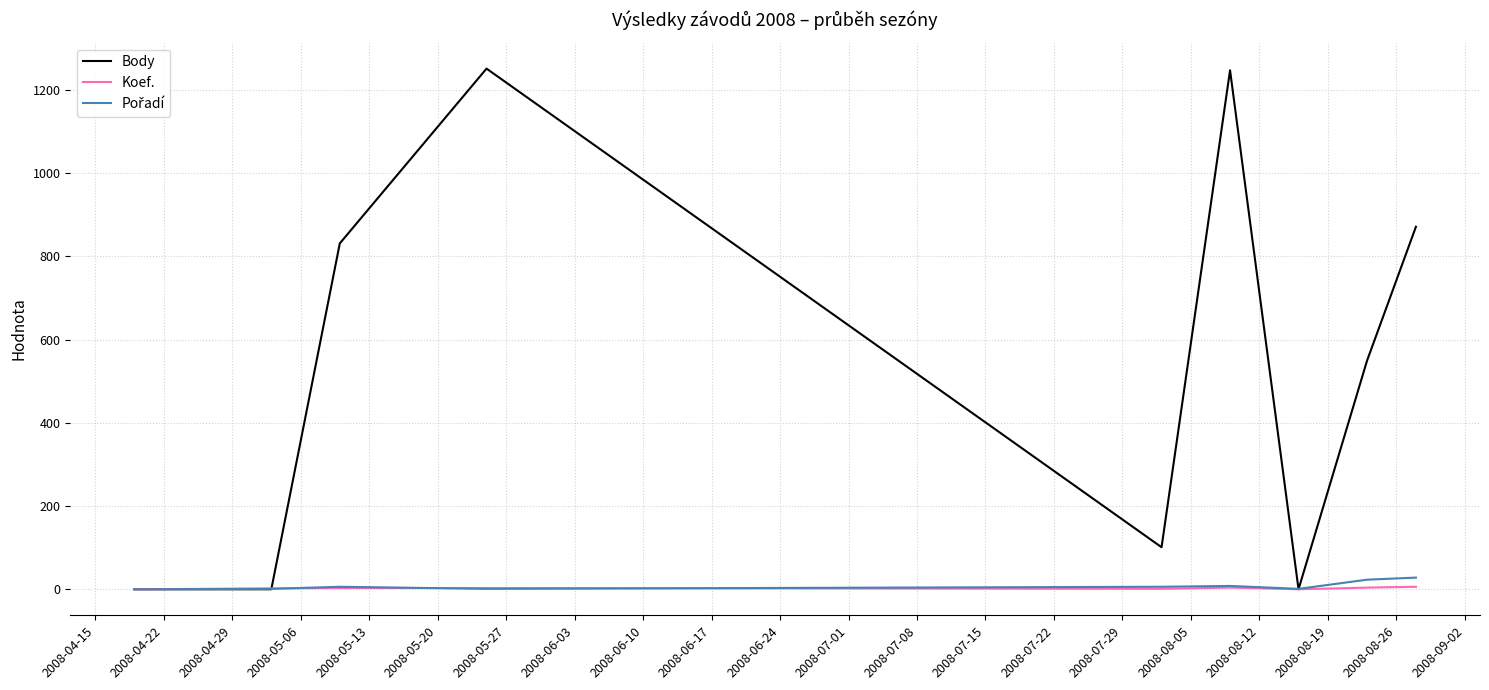

Which series has the largest range (max minus min)?

Body